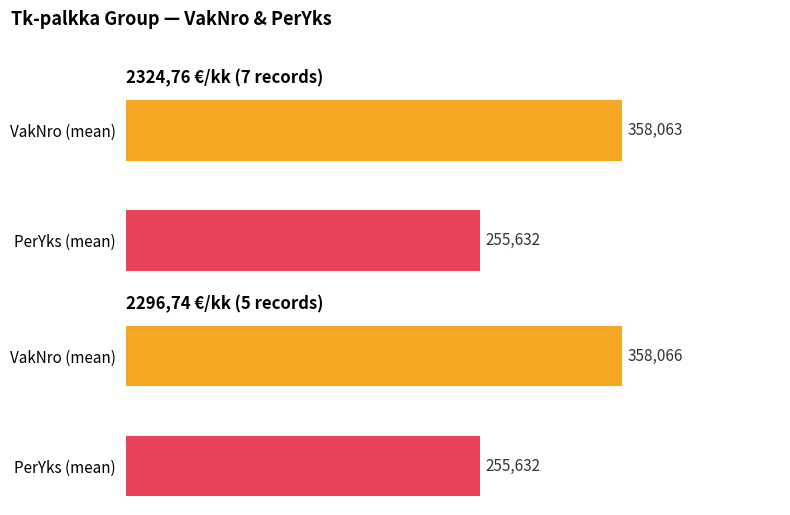

List the series in order of their peak value, highest first.

VakNro, PerYks